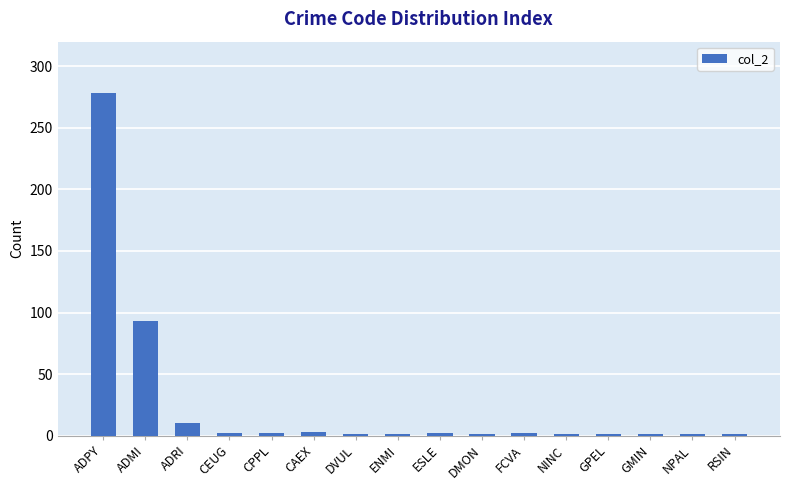

Are the bars horizontal?

No